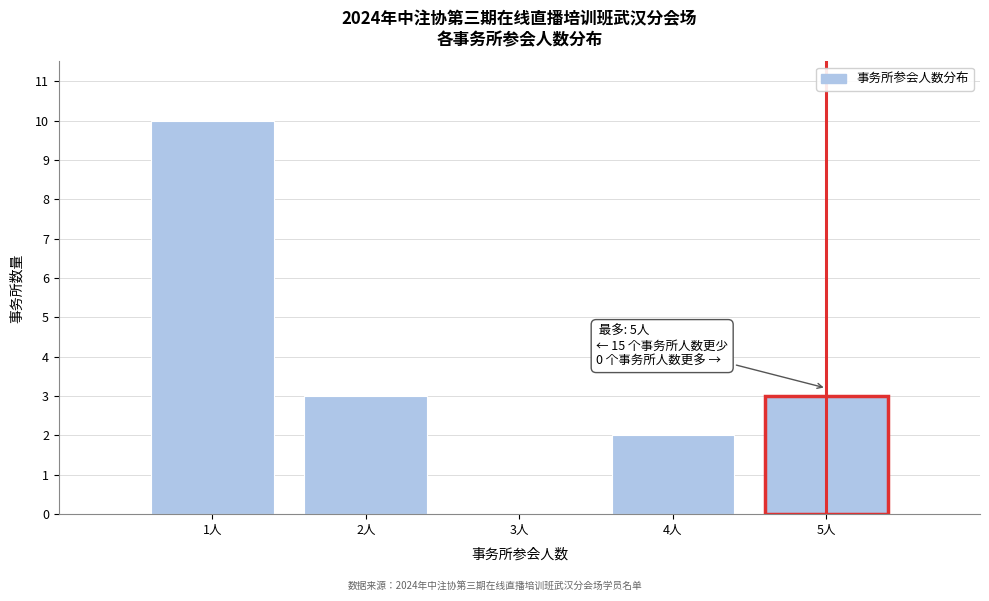

Reading left to right, what are all the values shown in this chart?

1人=10	2人=3	3人=0	4人=2	5人=3